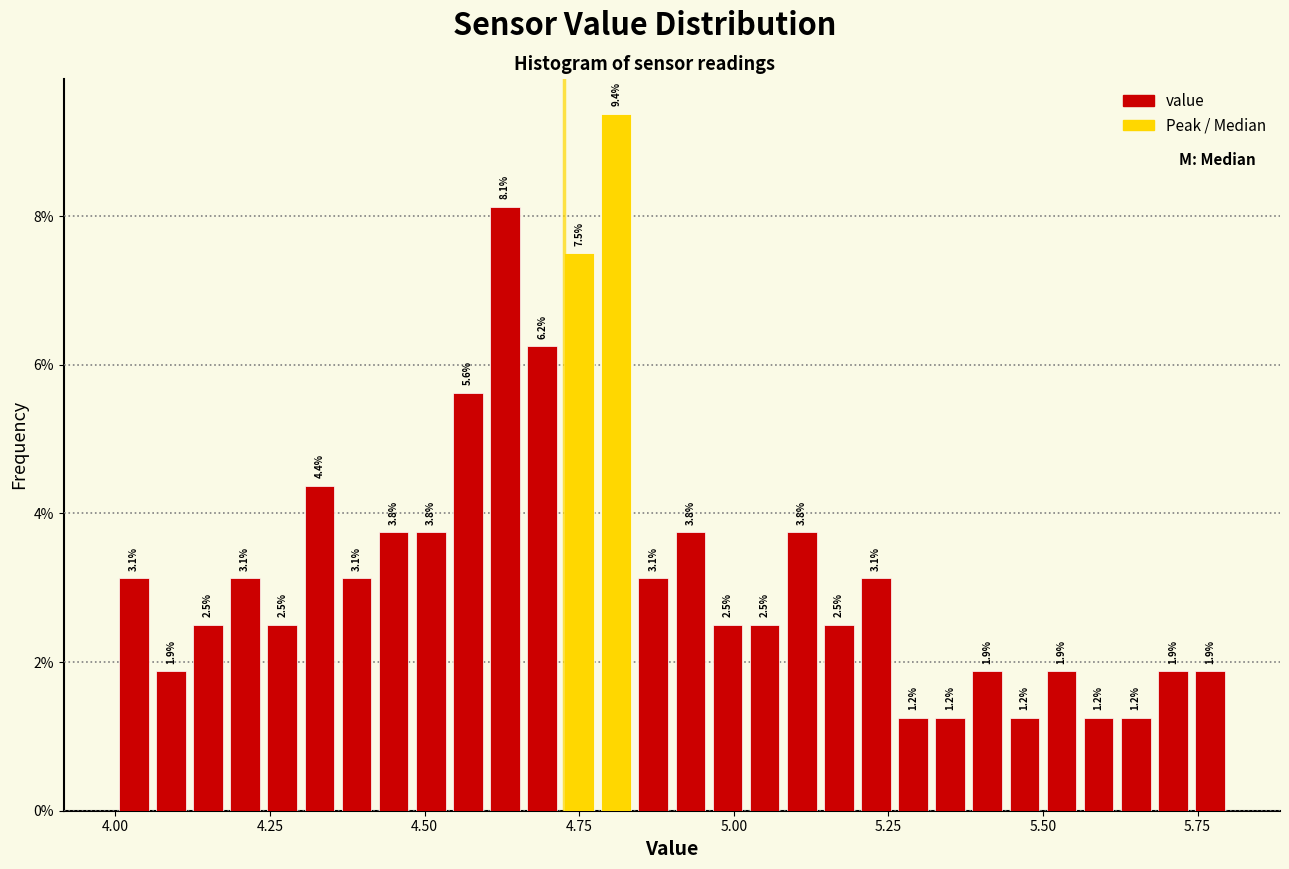

Around what value on the x-axis is the tallest bar? Give the approximate position of its centre, as read against the axis.

4.80